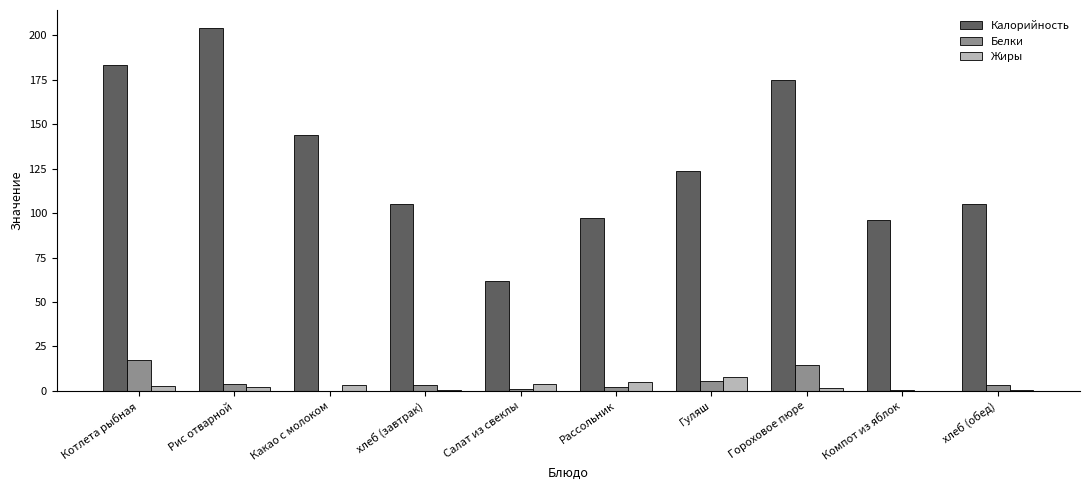

The value of Жиры at Рассольник is 5.3. True or false?

True